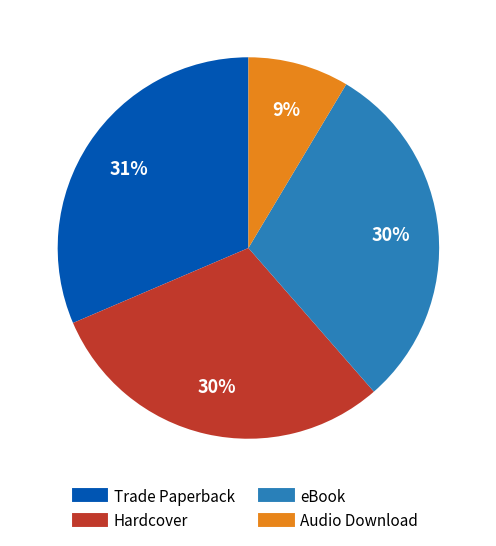

Between Trade Paperback and Audio Download, which is larger?

Trade Paperback